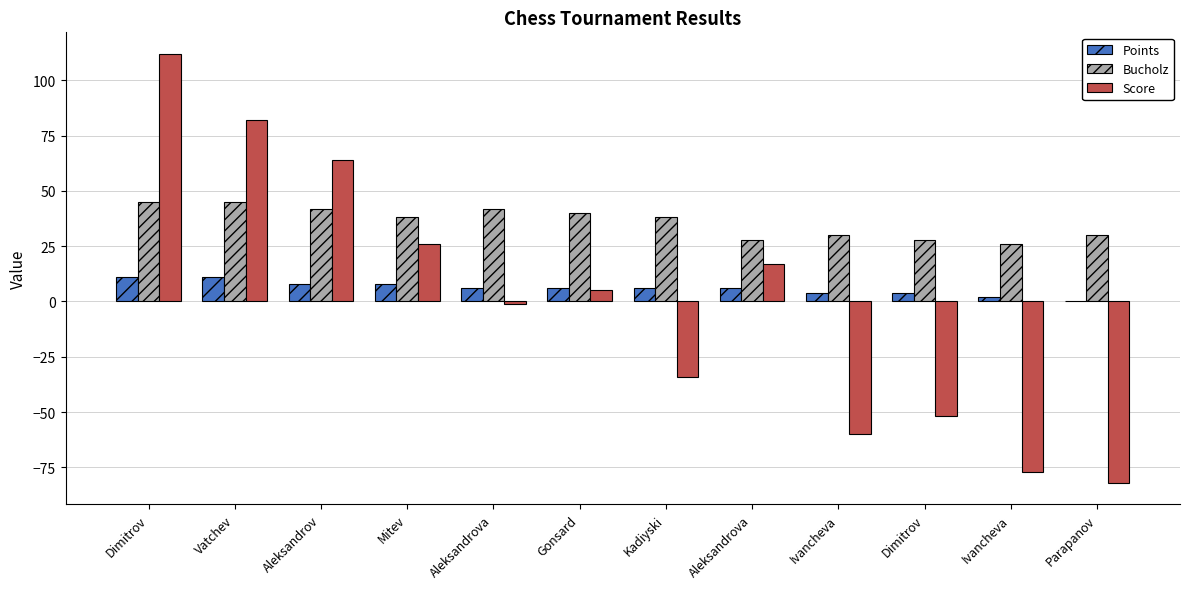

List the series in order of their overall mean, lowest first.

Score, Points, Bucholz